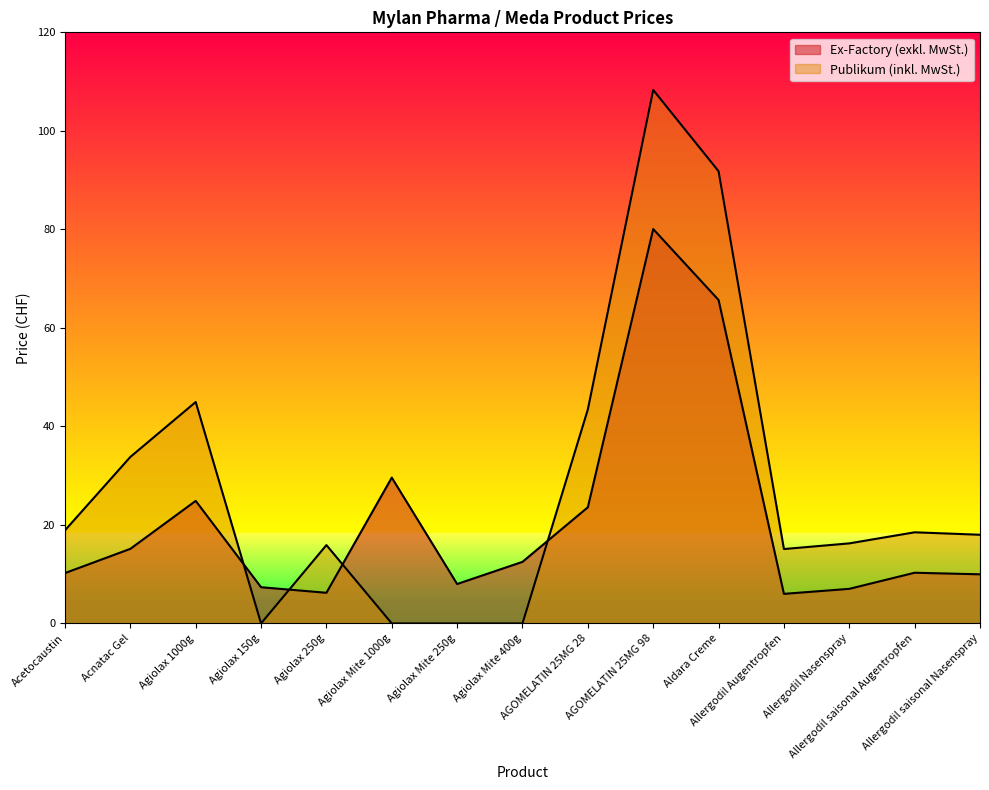

List the series in order of their peak value, lowest first.

Ex-Factory (exkl. MwSt.), Publikum (inkl. MwSt.)